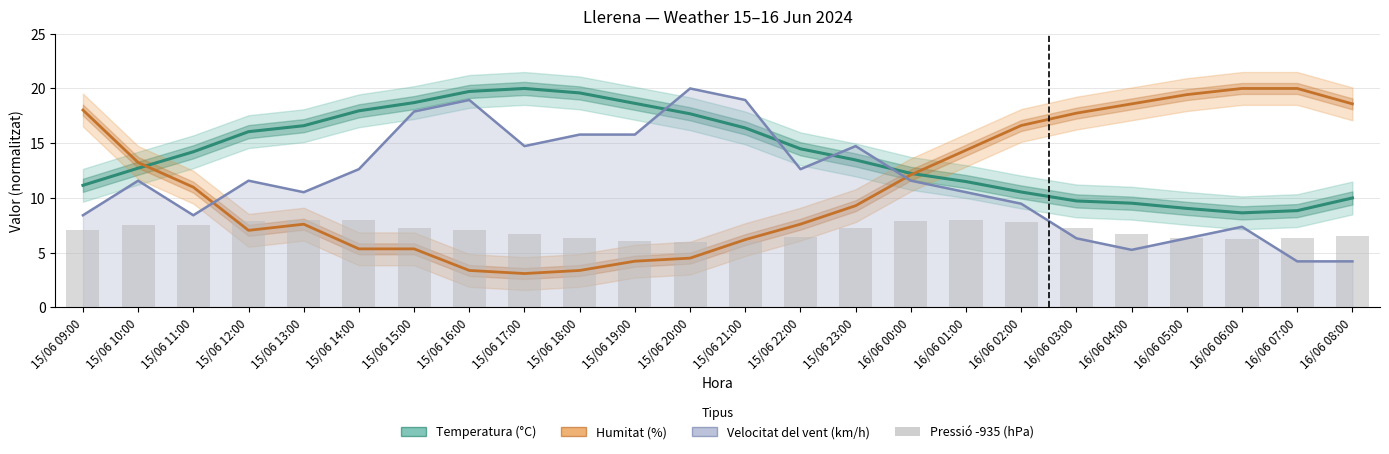

What are all the series names shown in the legend?

Temperatura (°C), Humitat (%), Velocitat del vent (km/h), Pressió -935 (hPa)